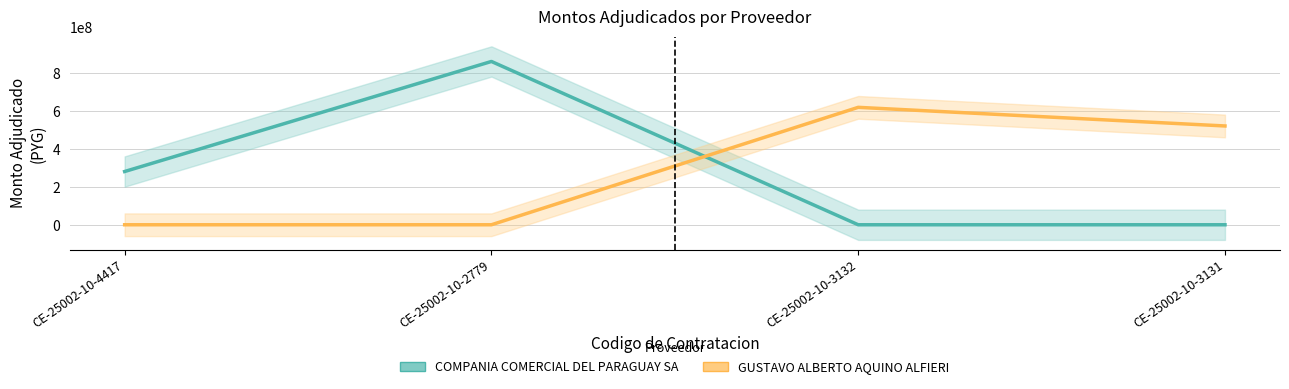

Rank the series at CE-25002-10-4417 from lowest to highest value.

GUSTAVO ALBERTO AQUINO ALFIERI, COMPANIA COMERCIAL DEL PARAGUAY SA